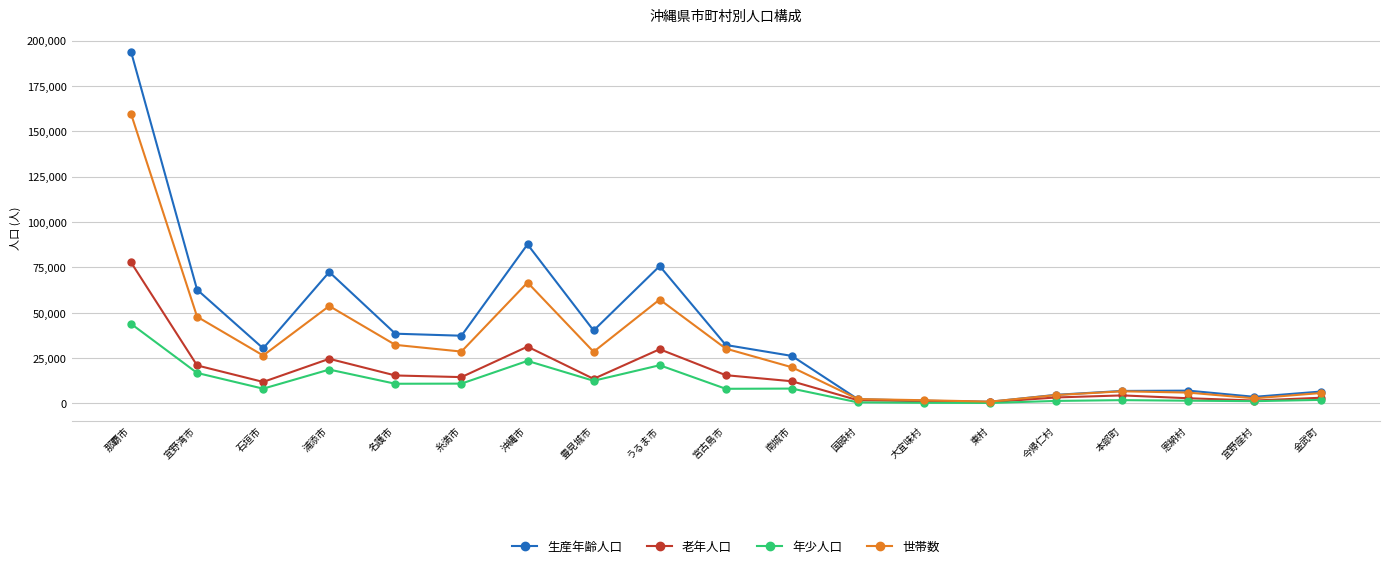

The value of 生産年齢人口 at 金武町 is 6481. True or false?

True